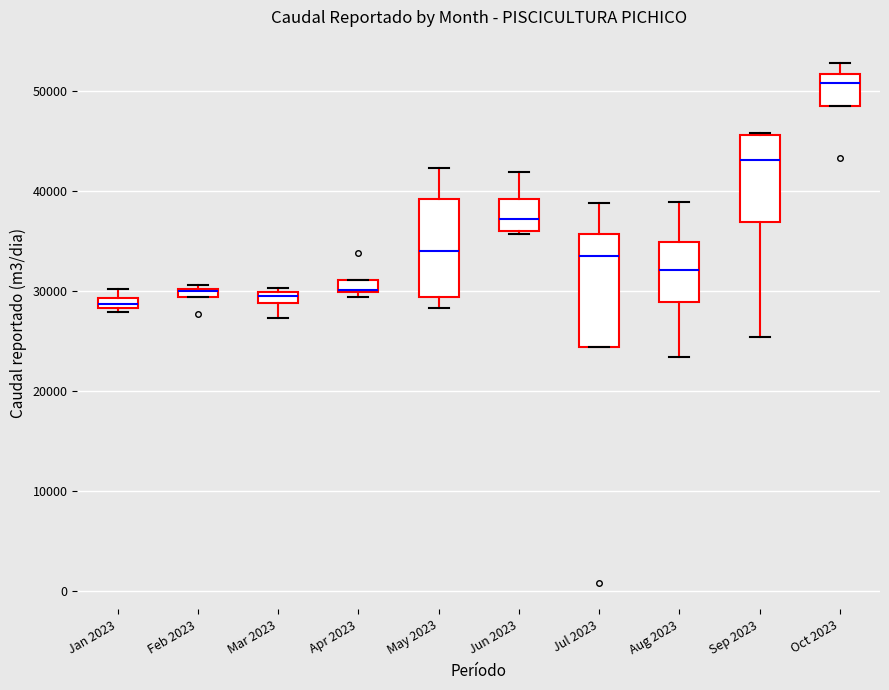

Where is the lower edge of the box for Apr 2023 on the y-axis? The values are not printed on the chart, so give them approximately, as read against the axis.

30000